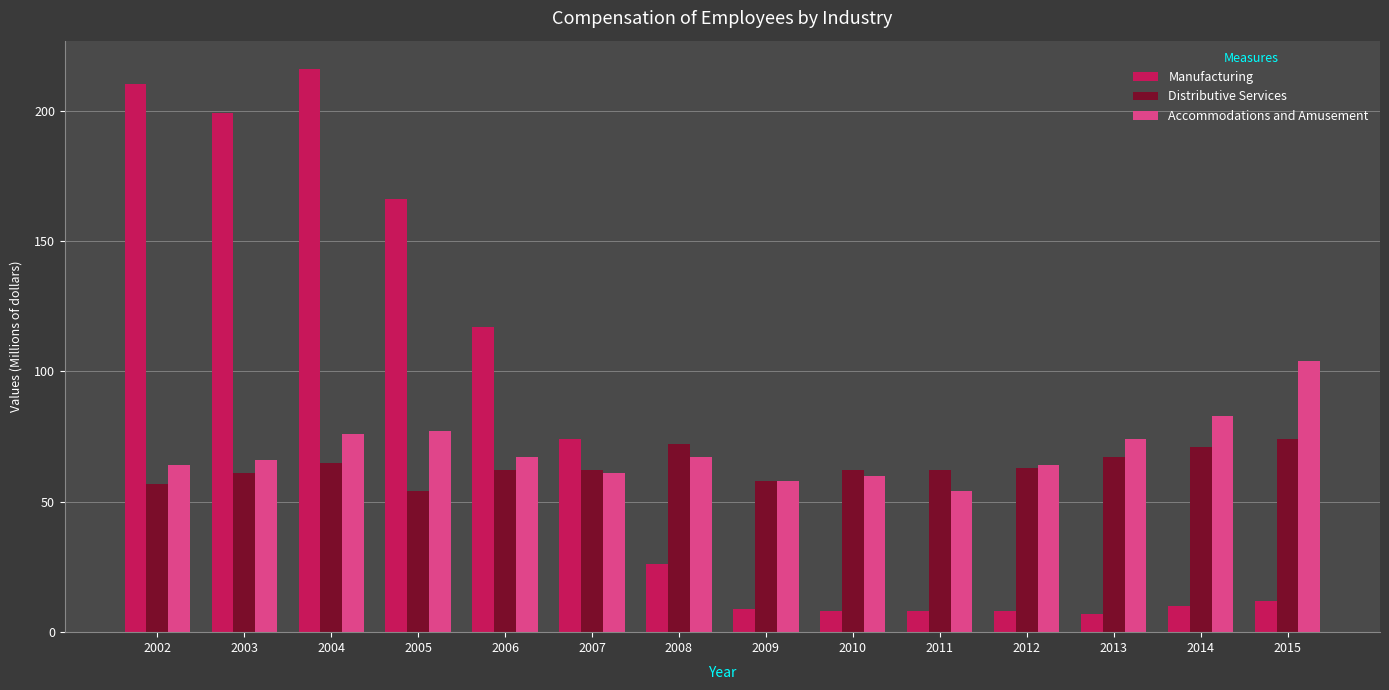

Is it true that Accommodations and Amusement equals 74 at 2013?

True